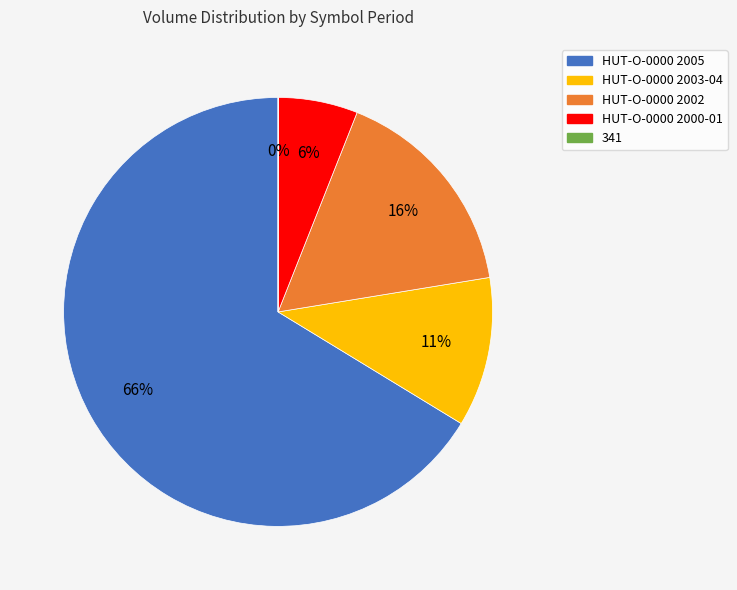

True or false: HUT-O-0000 2005 accounts for 66% of the total.

True